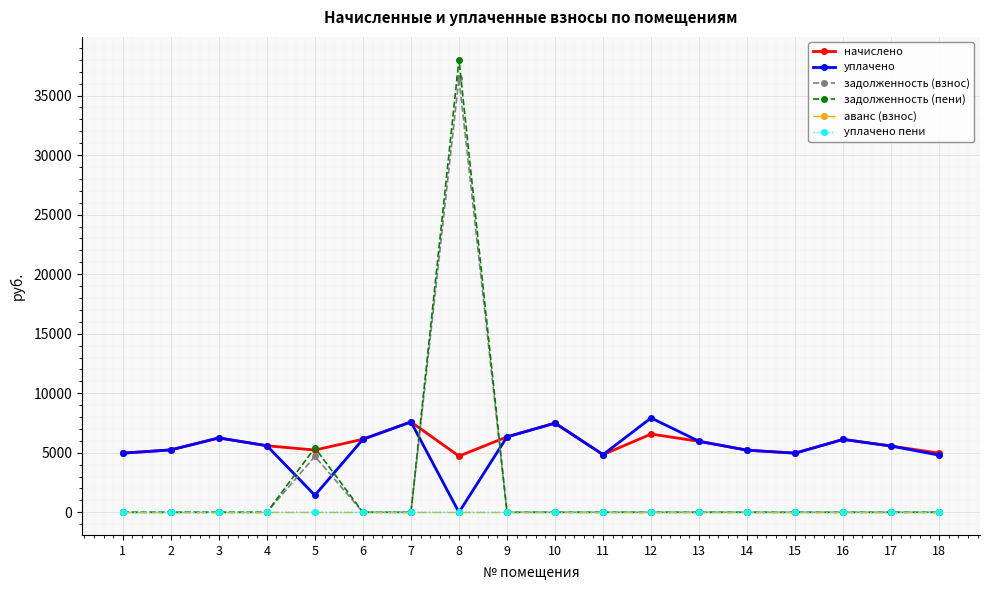

Is this an area chart (filled region under the line)?

No